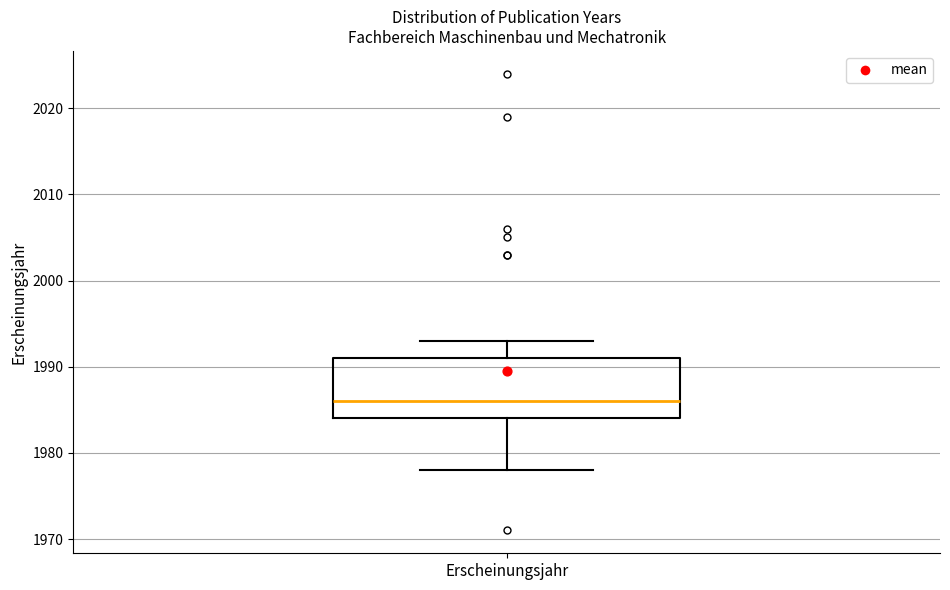

Read this box plot against the y-axis: the position of the median line, the range covered by the box, and the ends of both whiskers. The values are not printed on the chart, so give them approximately, as read against the axis.

median 1986, box 1984 to 1991, whiskers 1978 to 1993